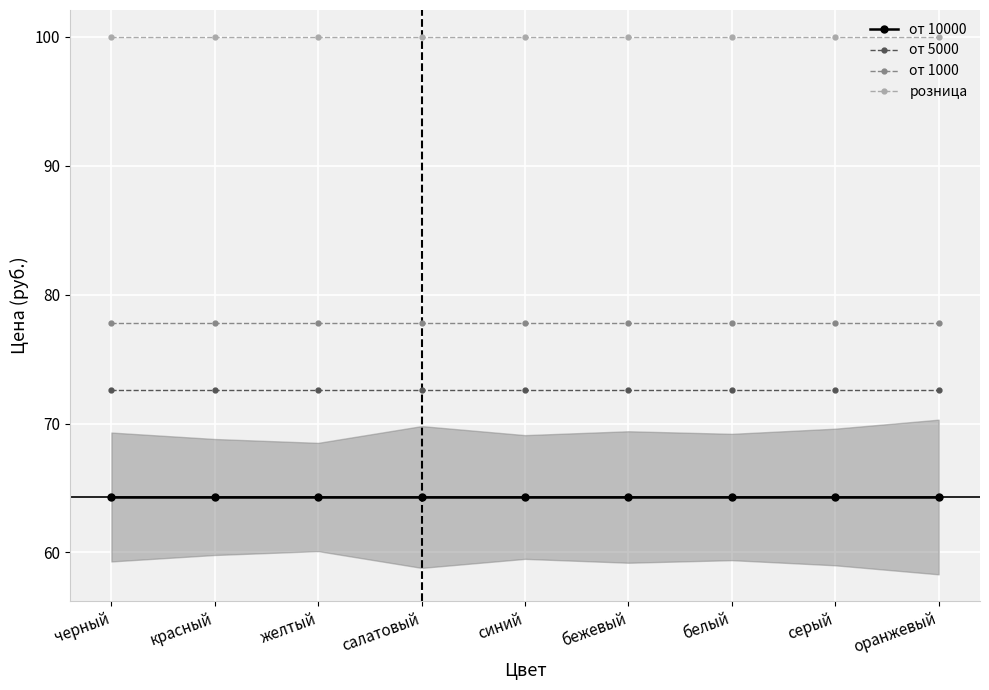

What is the sum of all от 10000 values?

578.7